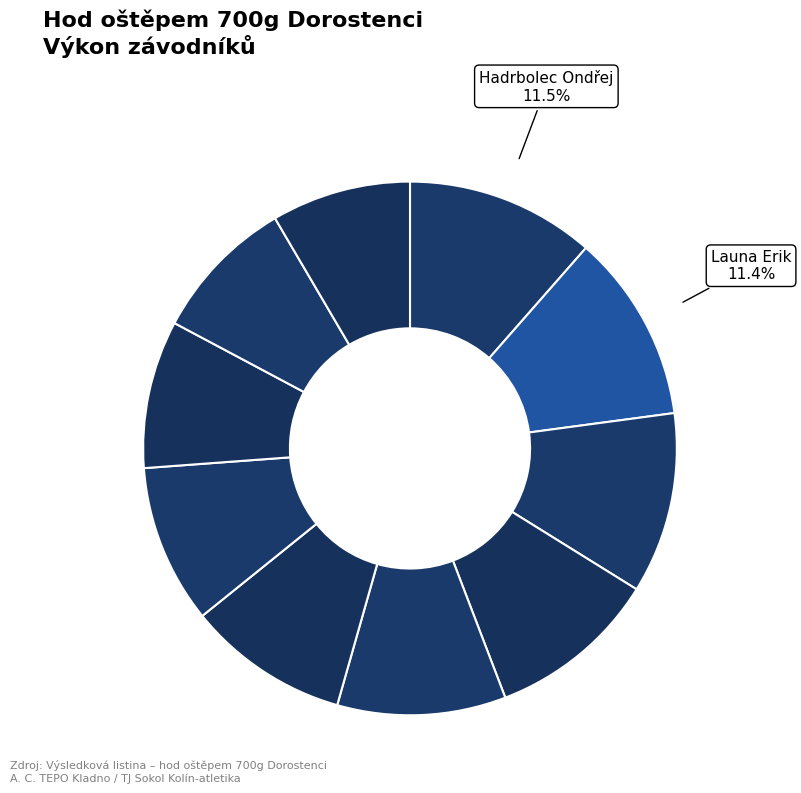

Which slice is the smallest?

Pastrňák Matouš